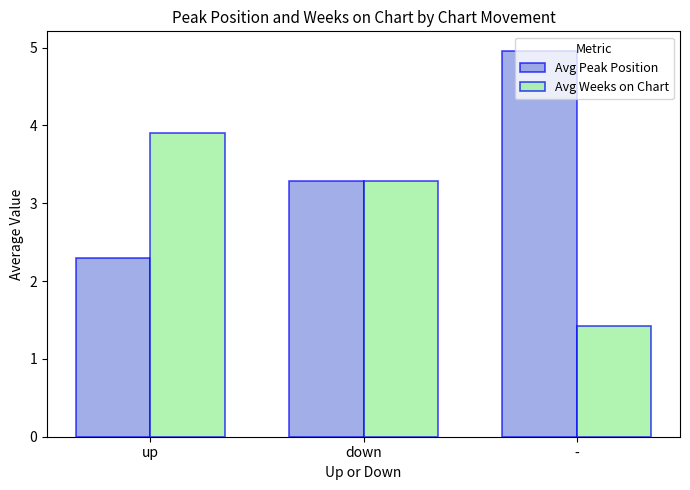

List the series in order of their peak value, lowest first.

Avg Weeks on Chart, Avg Peak Position